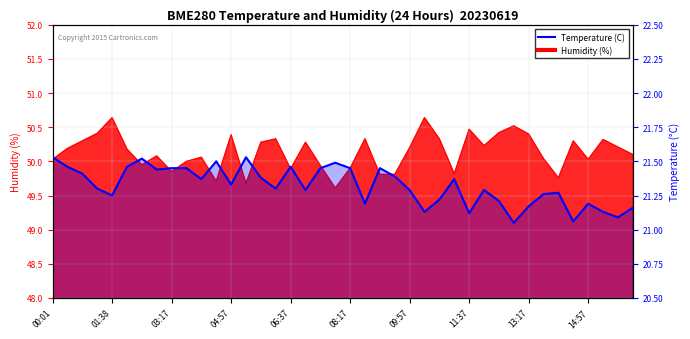

How many points are lower than both their immediate neighbors (excluding endpoints)?

12